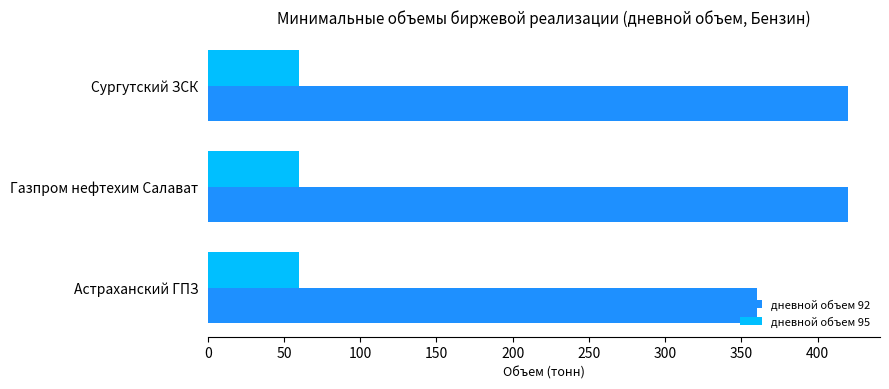

What is the spread (max minus min) of values at Сургутский ЗСК?

360